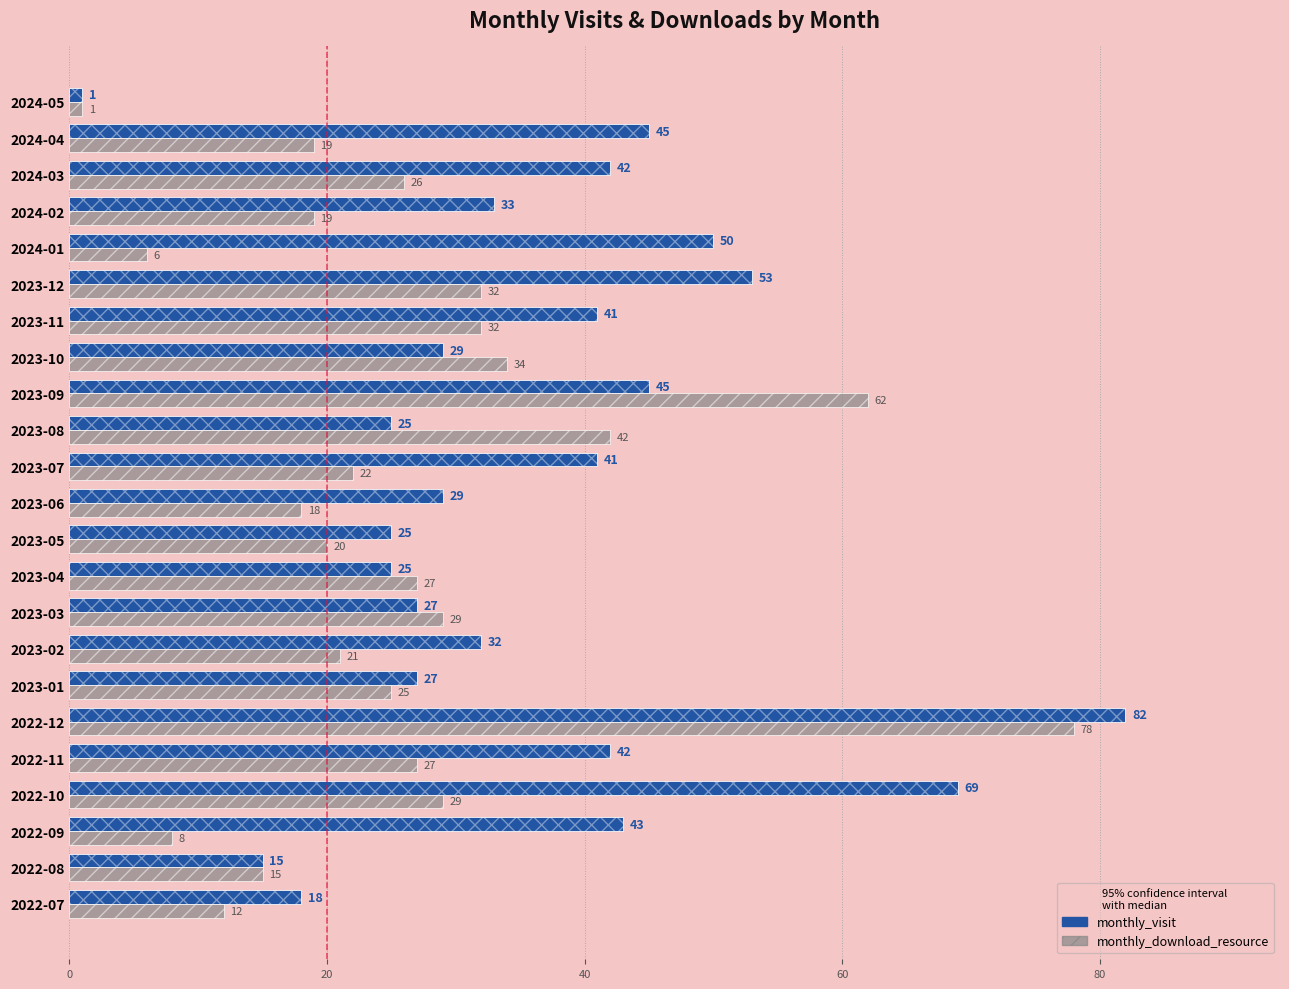

Reading left to right, what are all the values shown in this chart?

monthly_visit: 18	15	43	69	42	82	27	32	27	25	25	29	41	25	45	29	41	53	50	33	42	45	1
monthly_download_resource: 12	15	8	29	27	78	25	21	29	27	20	18	22	42	62	34	32	32	6	19	26	19	1